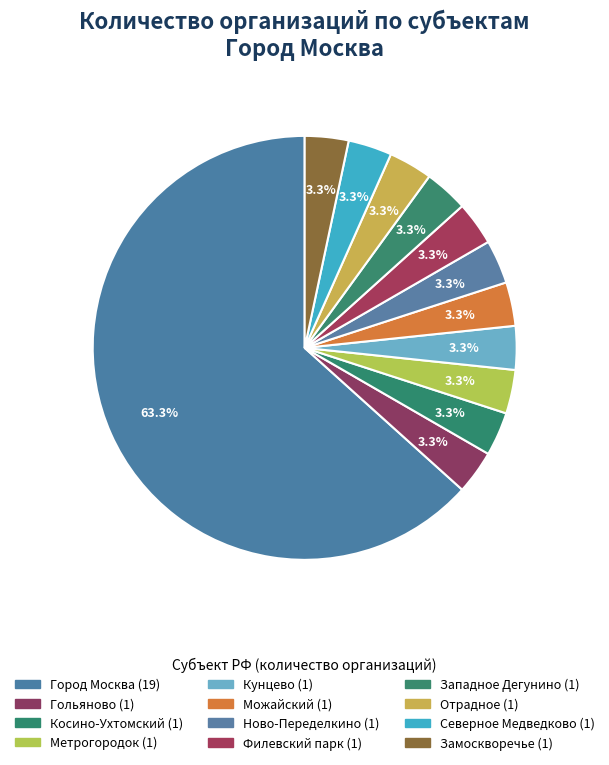

Is there any slice that represents more than half of the pie?

Yes